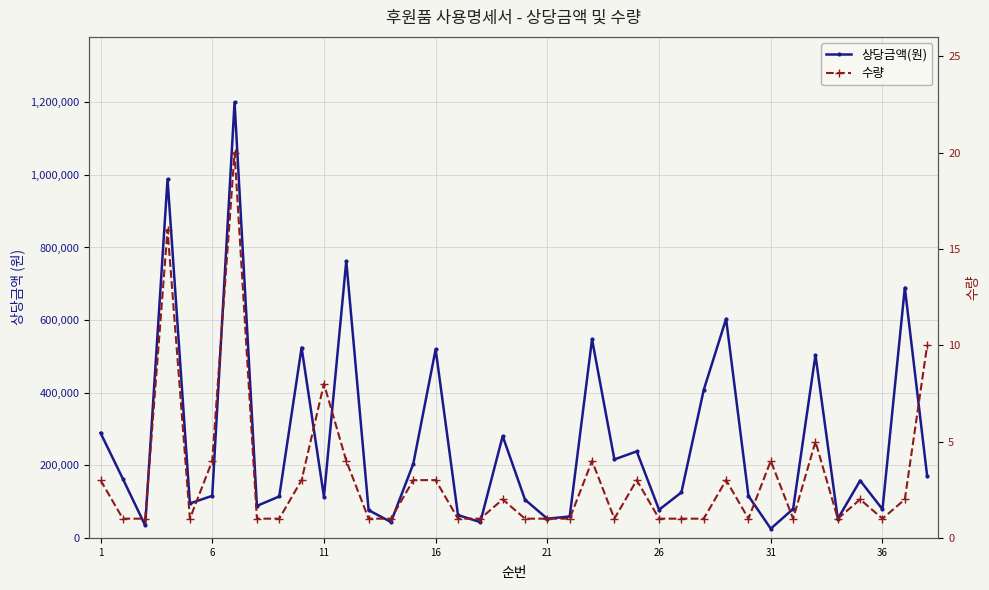

What is the minimum value for 수량?

1